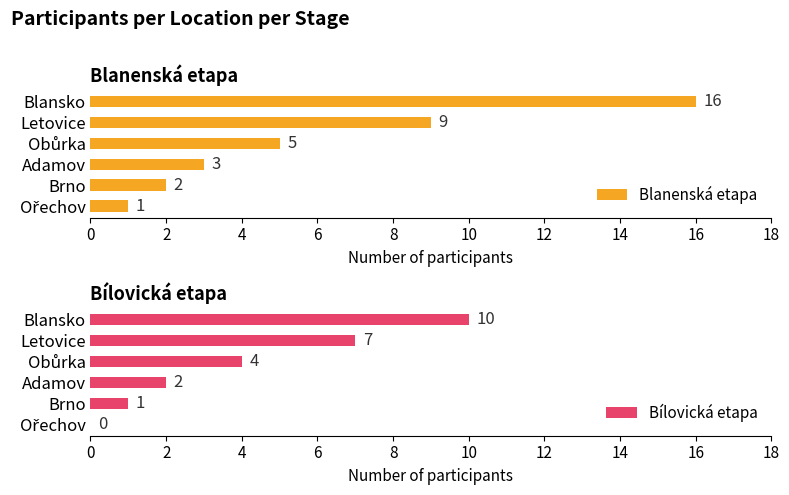

How many bars are there in total?

12